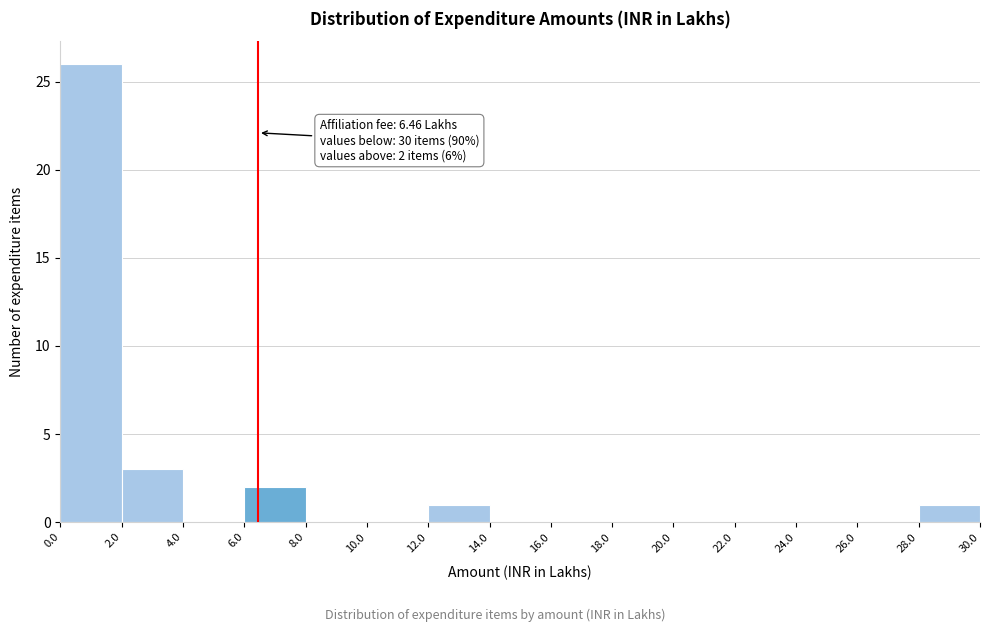

Over which range of the x-axis is the bar tallest?

0.0 to 2.0